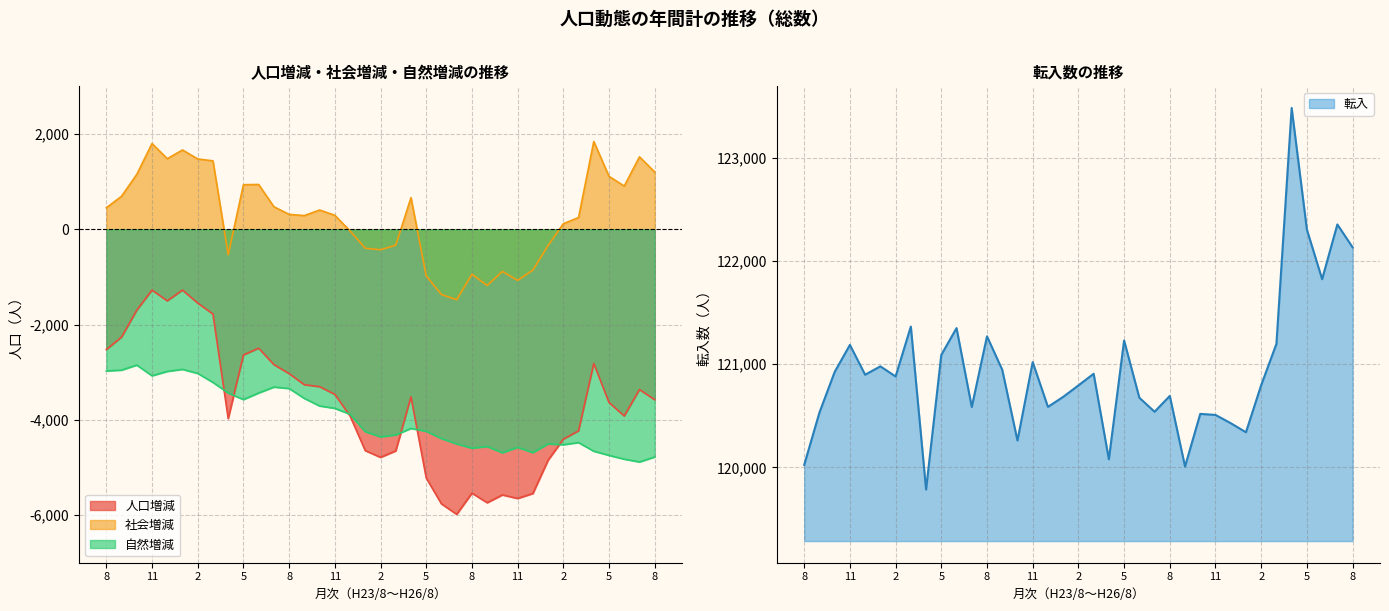

Where does the 人口増減 series first go above -3578?

8